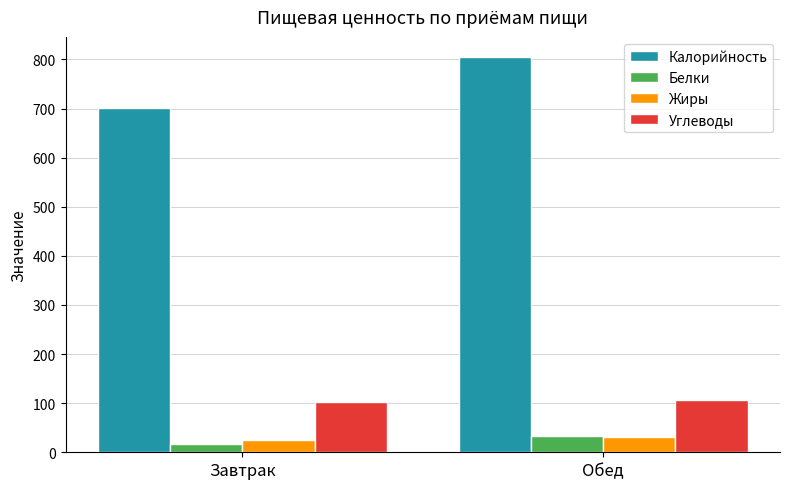

True or false: Углеводы has a value of 43.5 at Завтрак.

False